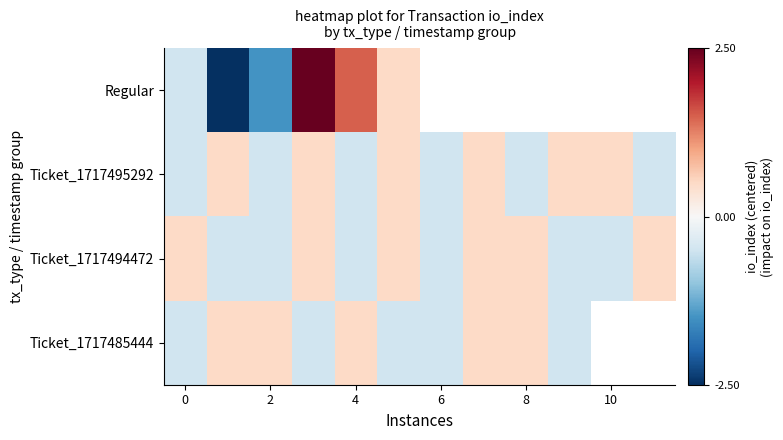

What value does the Ticket_1717494472 series have at 10?

-0.5